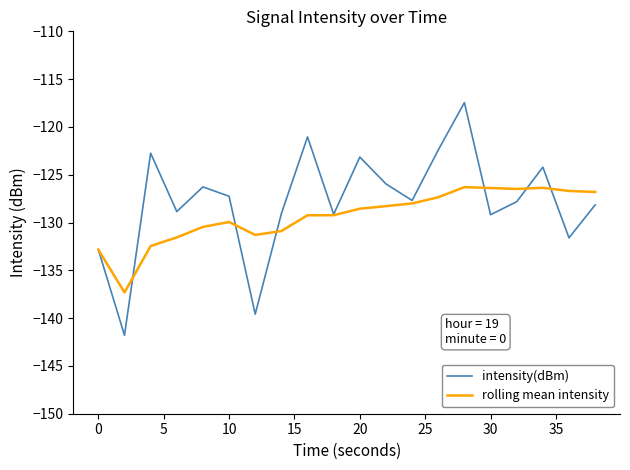

What is the minimum value for rolling mean intensity?

-137.3